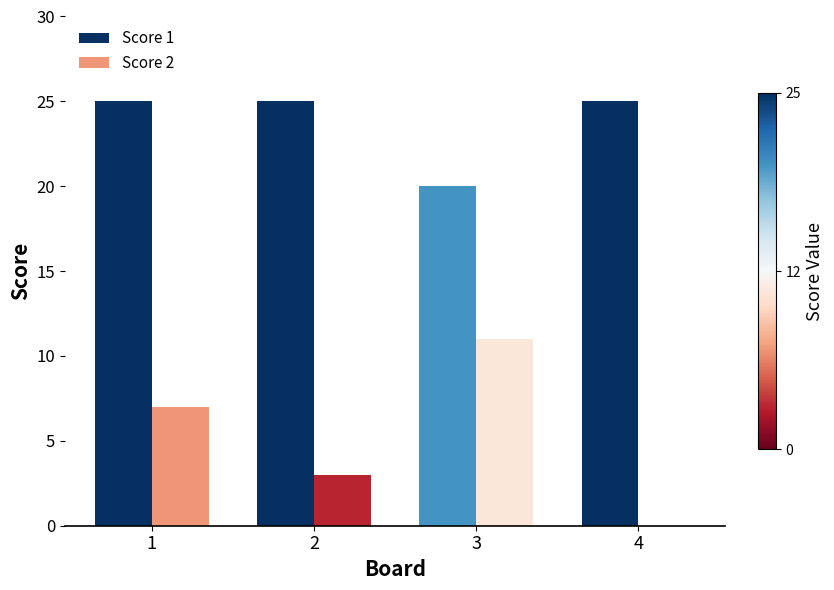

True or false: Score 1 has a value of 14 at 2.

False